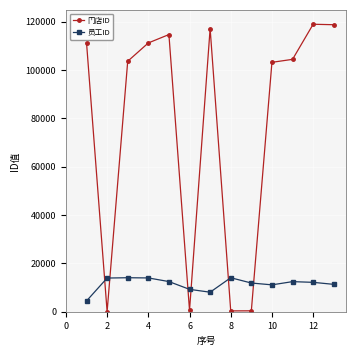

Rank the series by their maximum value, from lowest to highest.

员工ID, 门店ID